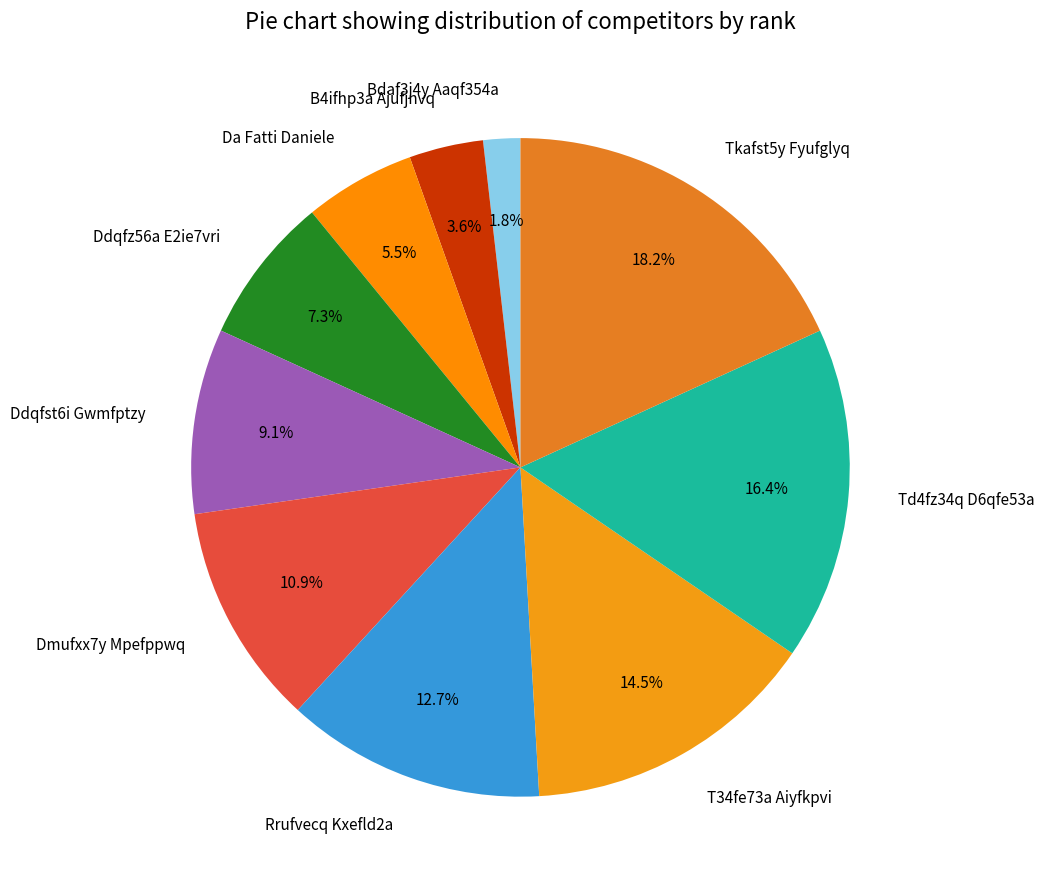

What percentage do T34fe73a Aiyfkpvi and Tkafst5y Fyufglyq together represent?

32.7%